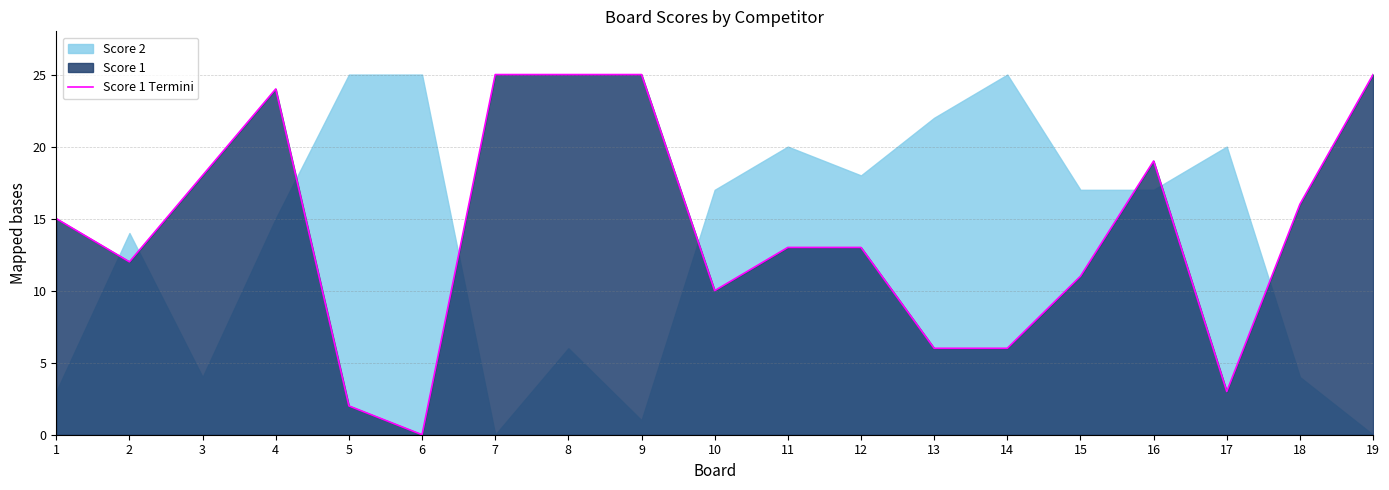

How many lines are shown in the chart?

1